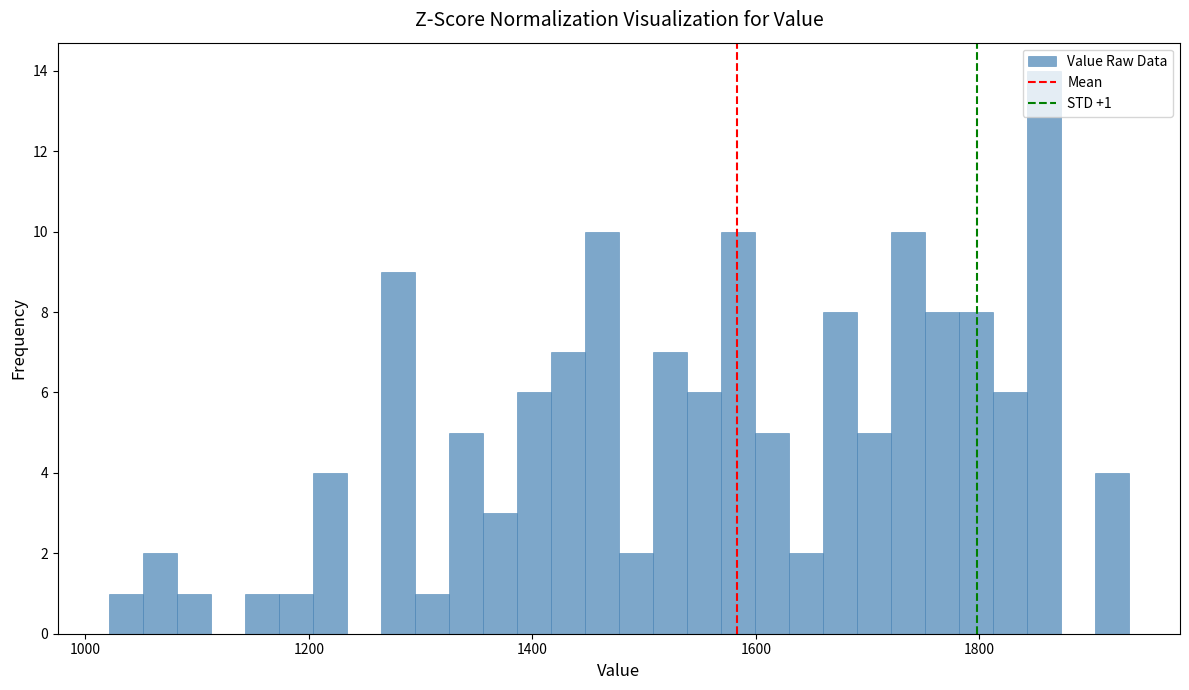

Read against the x-axis, roughly where is the centre of the tallest bar?

1860